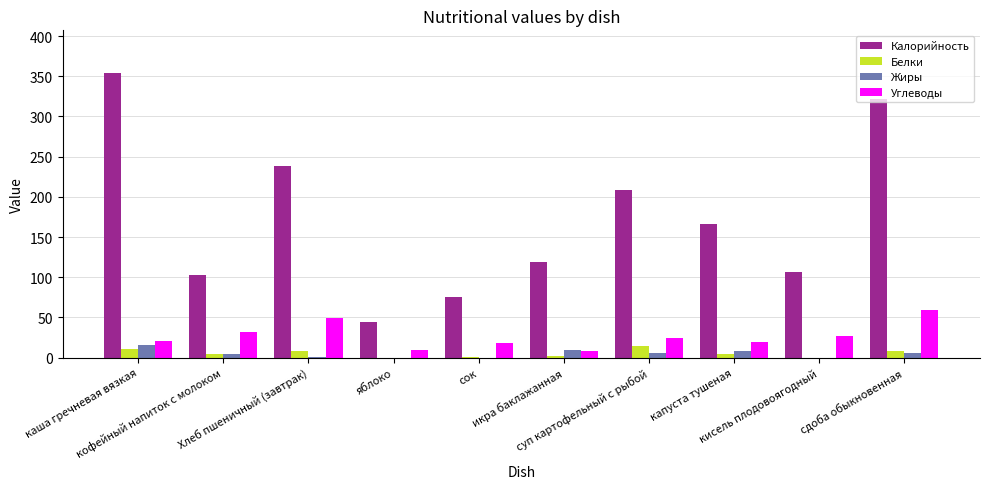

True or false: Белки has a value of 3 at икра баклажанная.

False